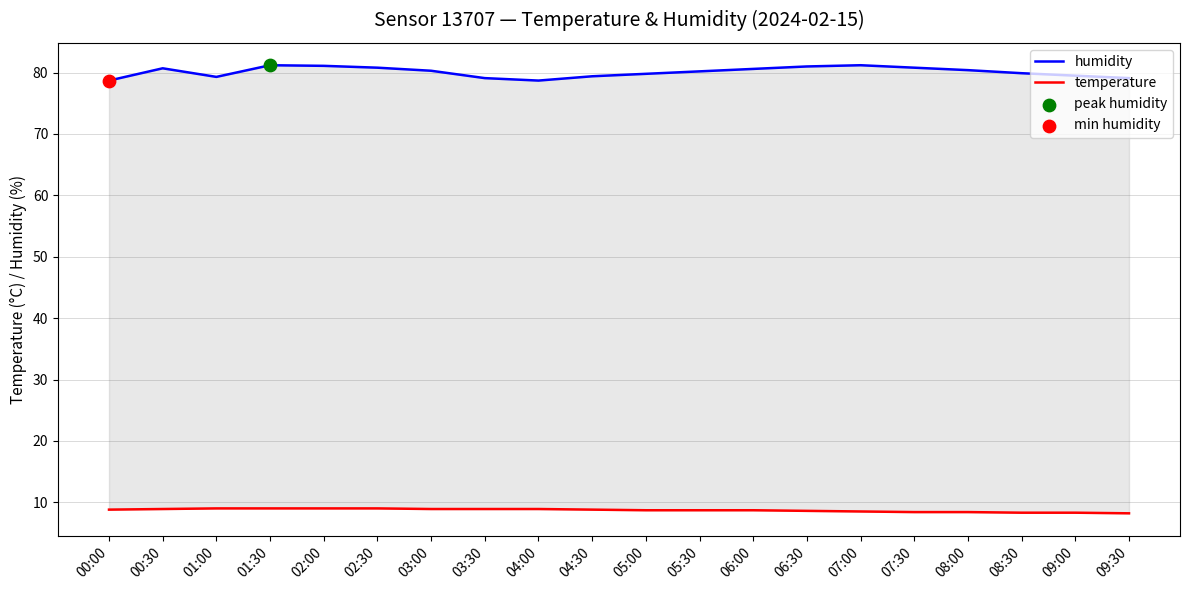

Is the value of temperature at 03:30 greater than the value of humidity at 02:00?

No